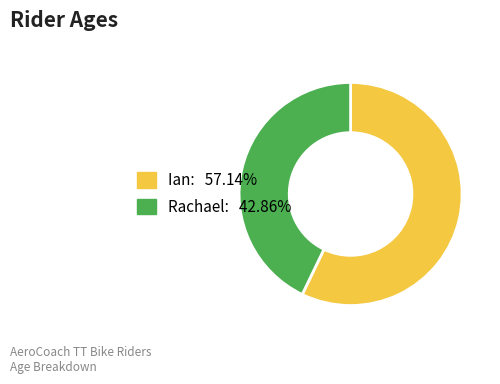

Is it true that Rachael is 28% of the pie?

False